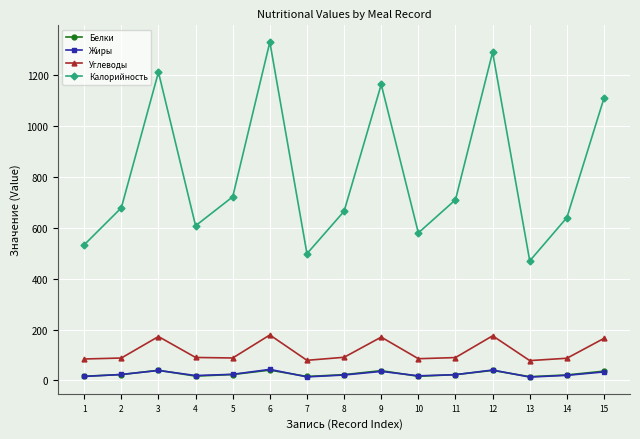

What is the spread (max minus min) of values at 7?

484.3